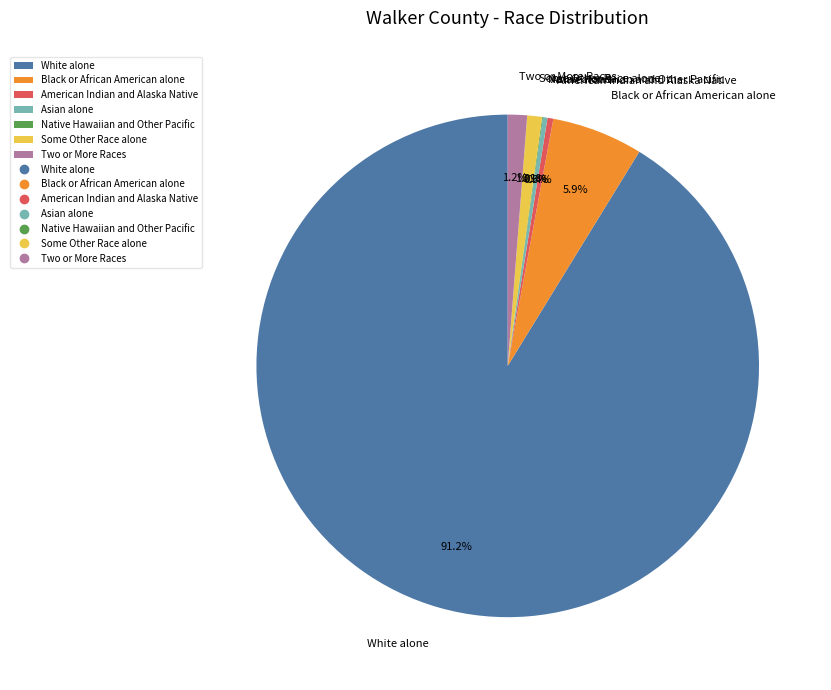

Which has a higher value, Some Other Race alone or American Indian and Alaska Native?

Some Other Race alone